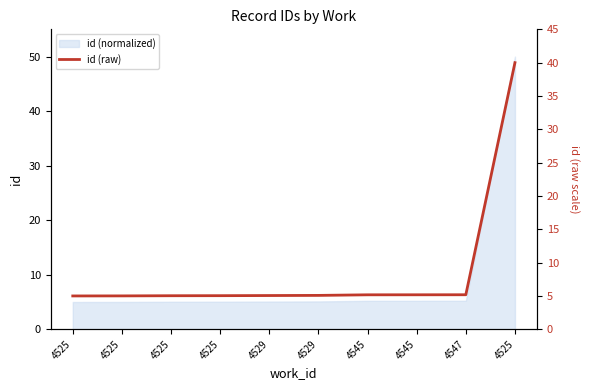

What is the change in value from 4525 to 4545?

+0.1